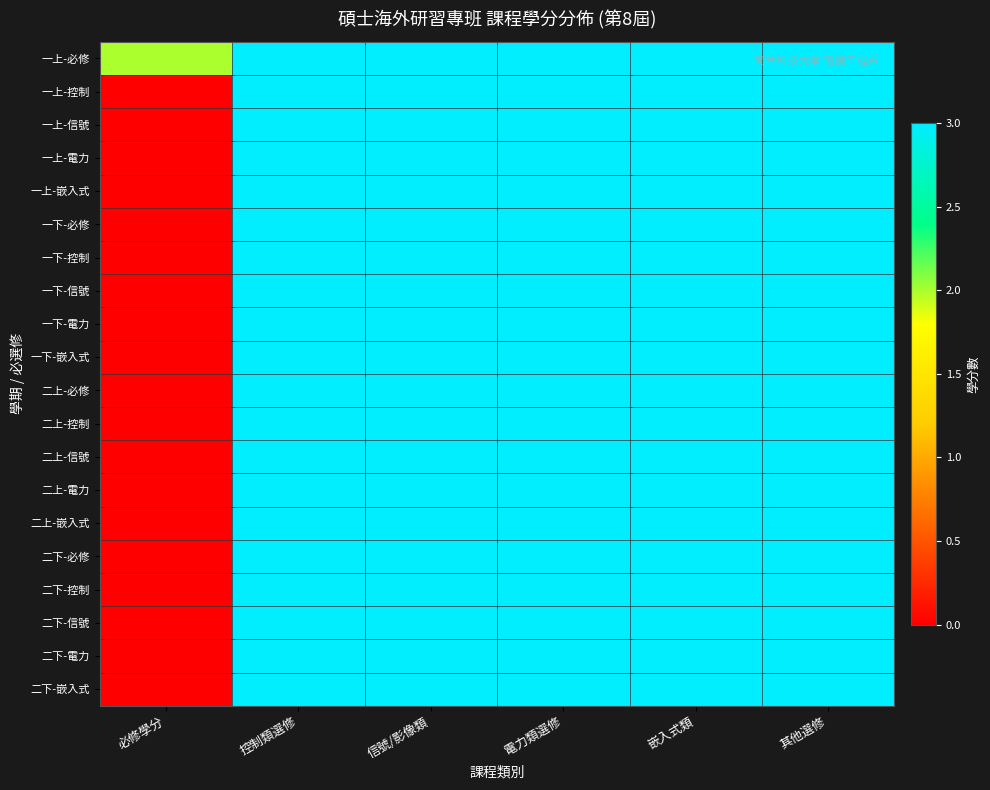

How many distinct data groups are displayed?

20